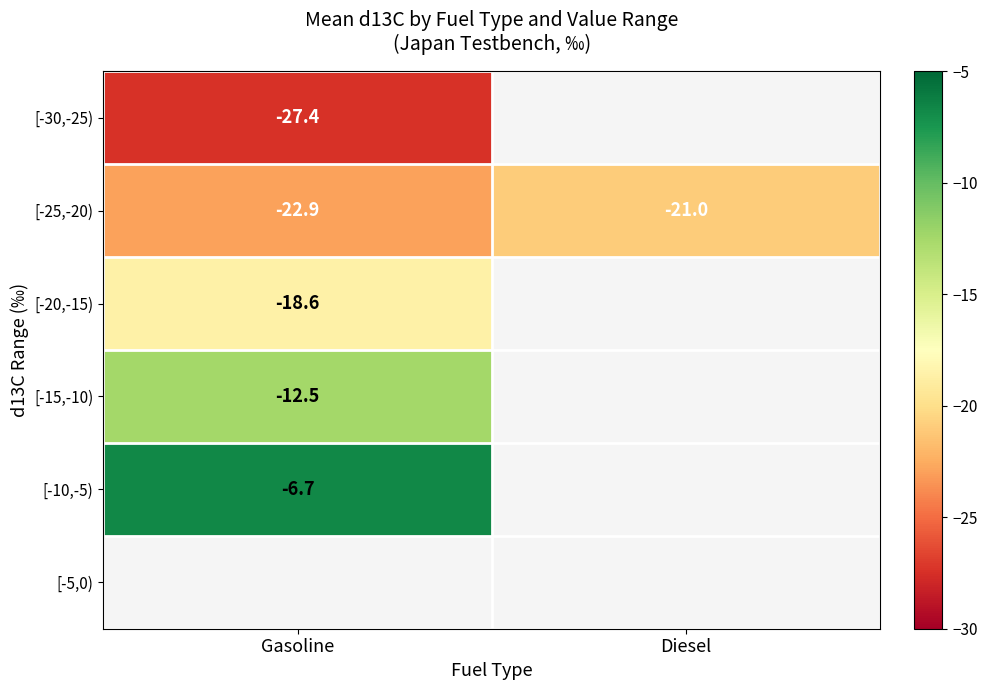

What is the difference between the maximum and minimum values in the [-25,-20) series?

1.9